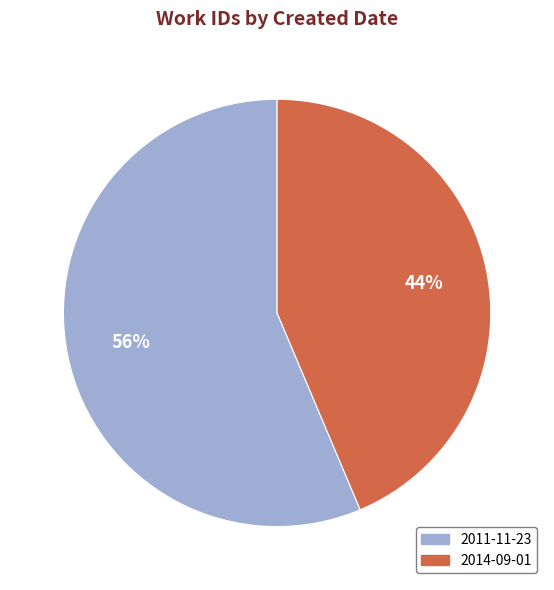

The 2014-09-01 slice represents 30% of the pie. True or false?

False